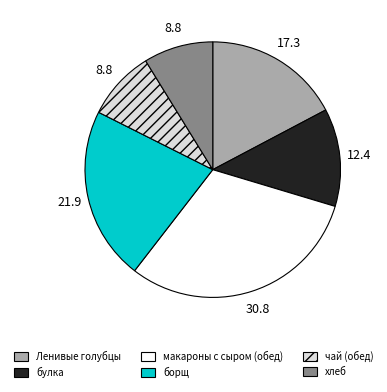

What is the ratio of the value at чай (обед) to the value at борщ?

0.4